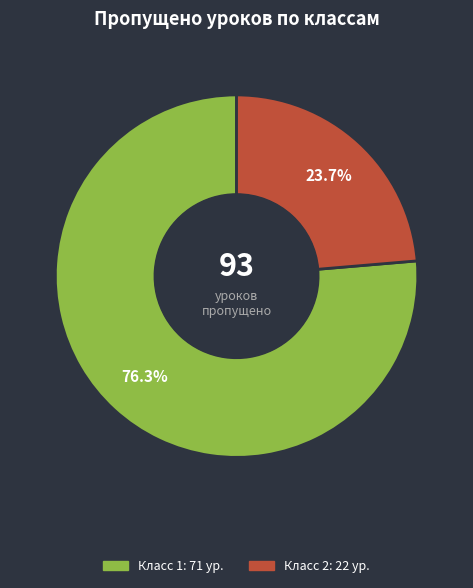

Does any single category account for the majority?

Yes